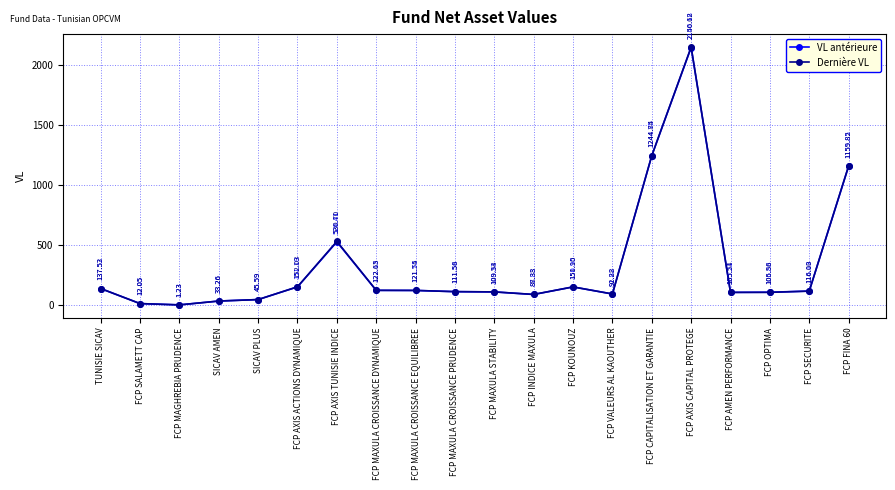

Is the value of VL antérieure at FCP AXIS CAPITAL PROTEGE greater than the value of Dernière VL at FCP AMEN PERFORMANCE?

Yes